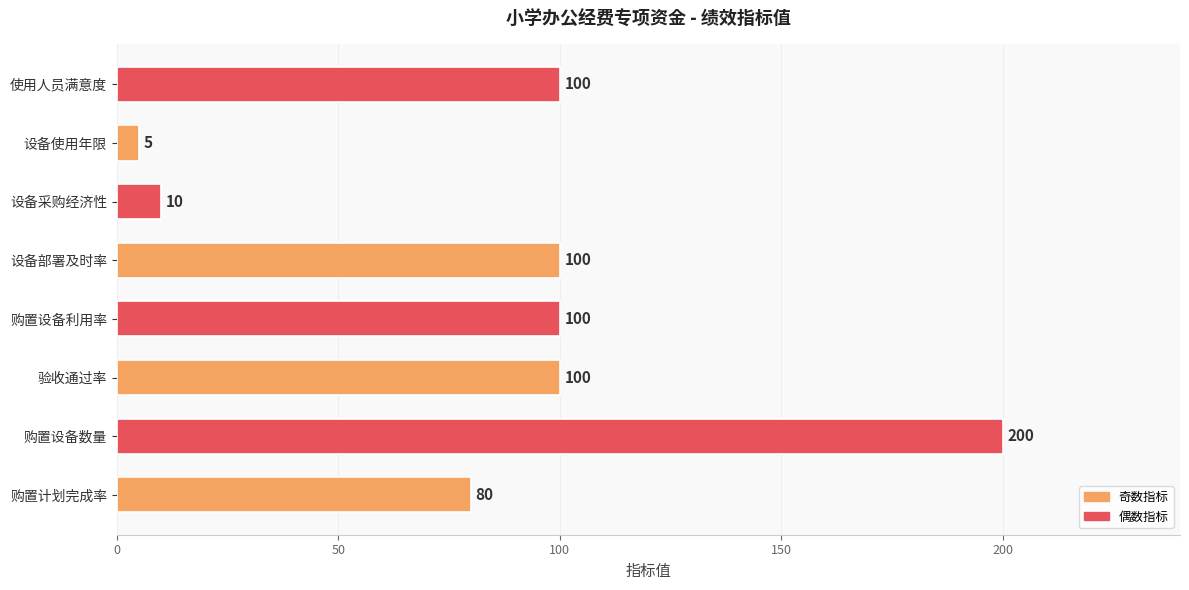

How many values are between 80 and 100?

5